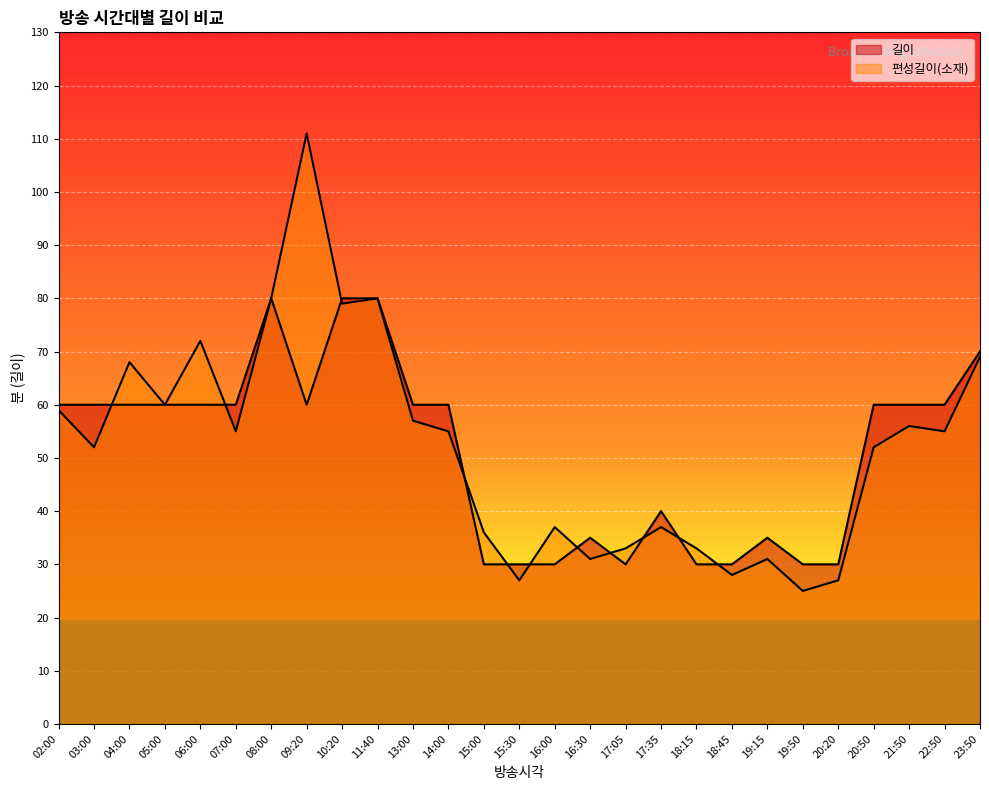

The 길이 series shows 79 at 07:00. True or false?

False